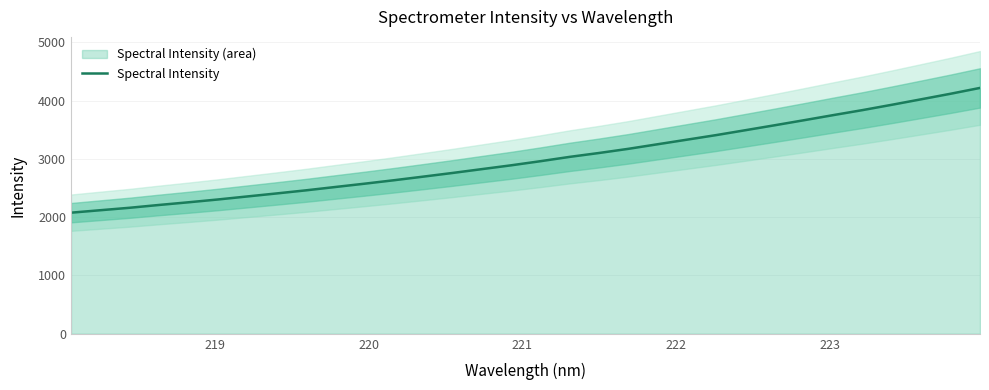

How many data points does each series have?

32